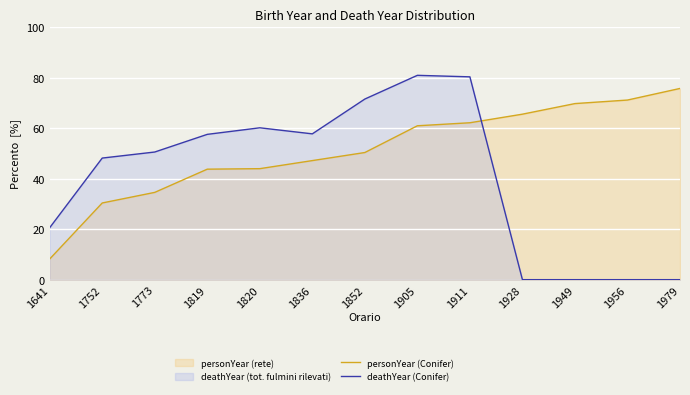

Between 1752 and 1820, which series saw the biggest shift?

personYear (Conifer)